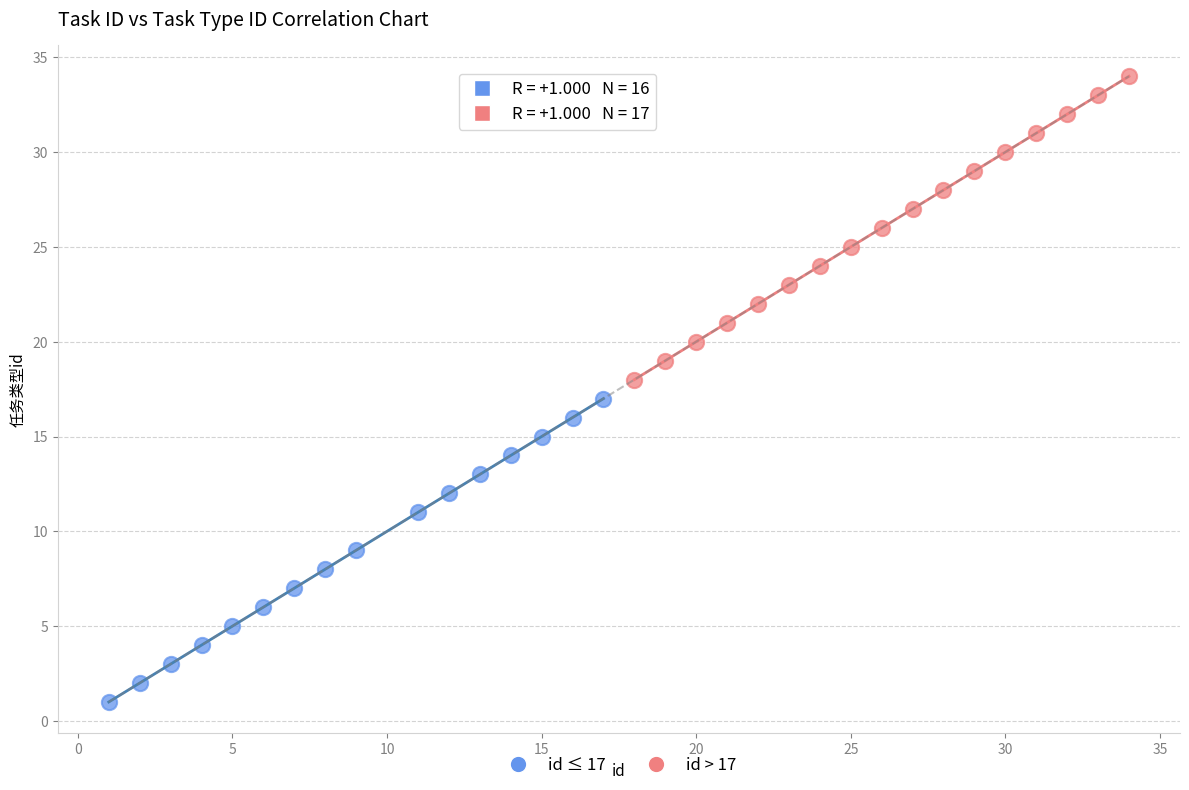

Which series reaches the minimum Y coordinate?

id ≤ 17